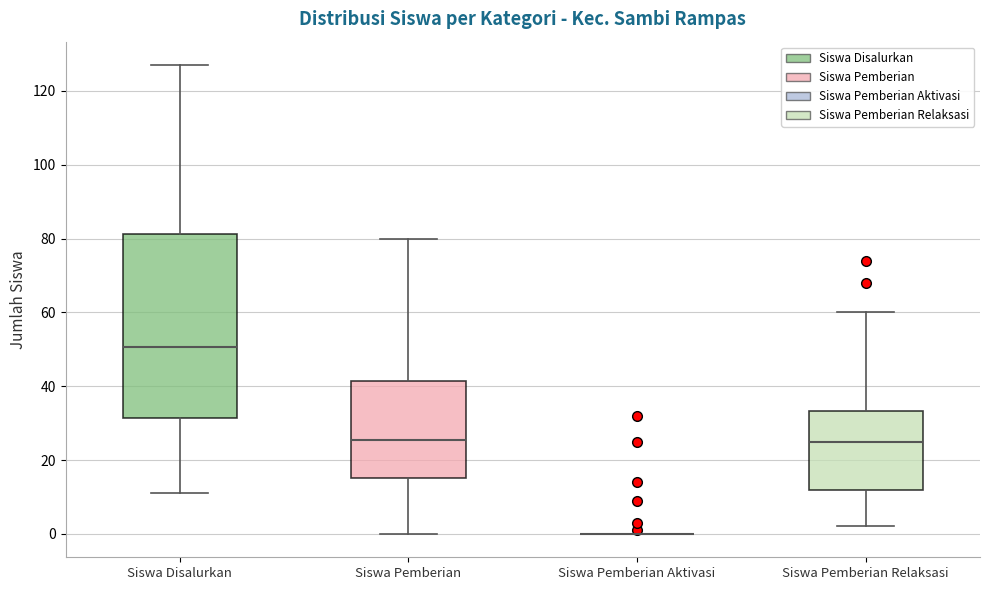

Reading left to right, read every box against the y-axis: the position of its median line, the range the box covers, and the ends of its whiskers. The values are not printed on the chart, so give them approximately, as read against the axis.

Siswa Disalurkan: median 50, box 32 to 82, whiskers 12 to 128
Siswa Pemberian: median 26, box 16 to 42, whiskers 0 to 80
Siswa Pemberian Aktivasi: box collapsed to a line at 0, whiskers 0 to 0
Siswa Pemberian Relaksasi: median 26, box 12 to 34, whiskers 2 to 60